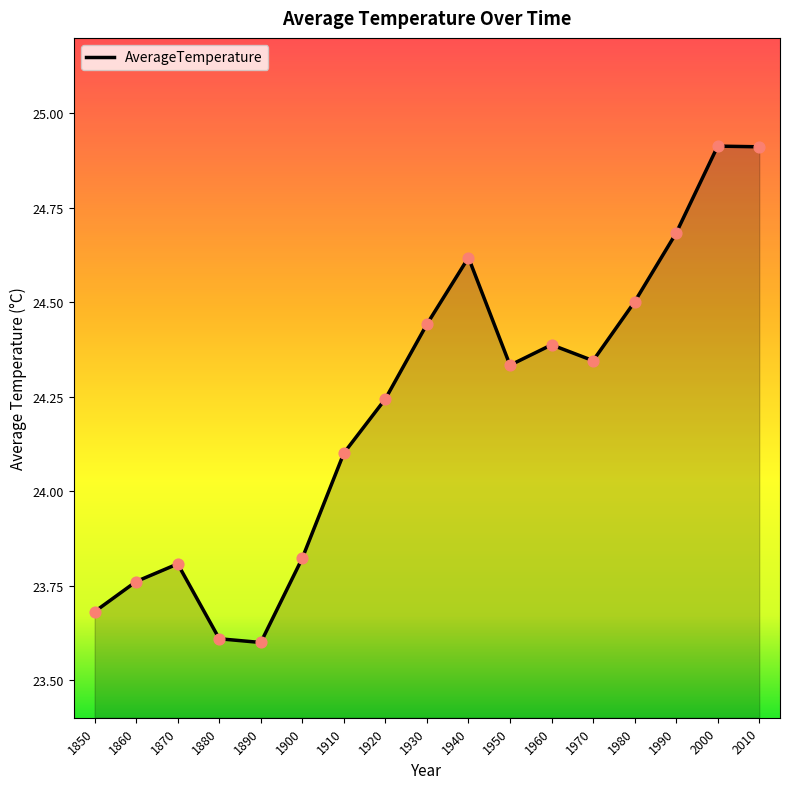

Between 1980 and 1930, which is larger?

1980